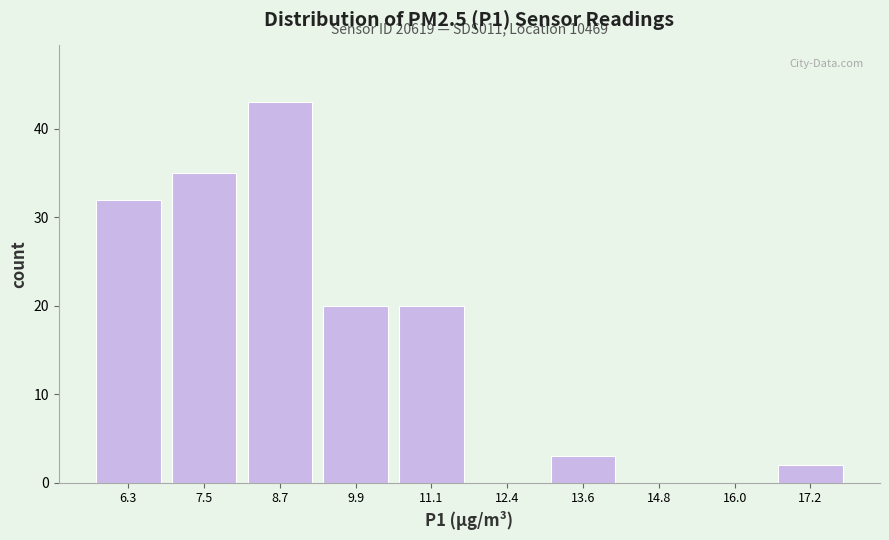

Which range on the x-axis has the tallest bar?

8.2 to 9.4